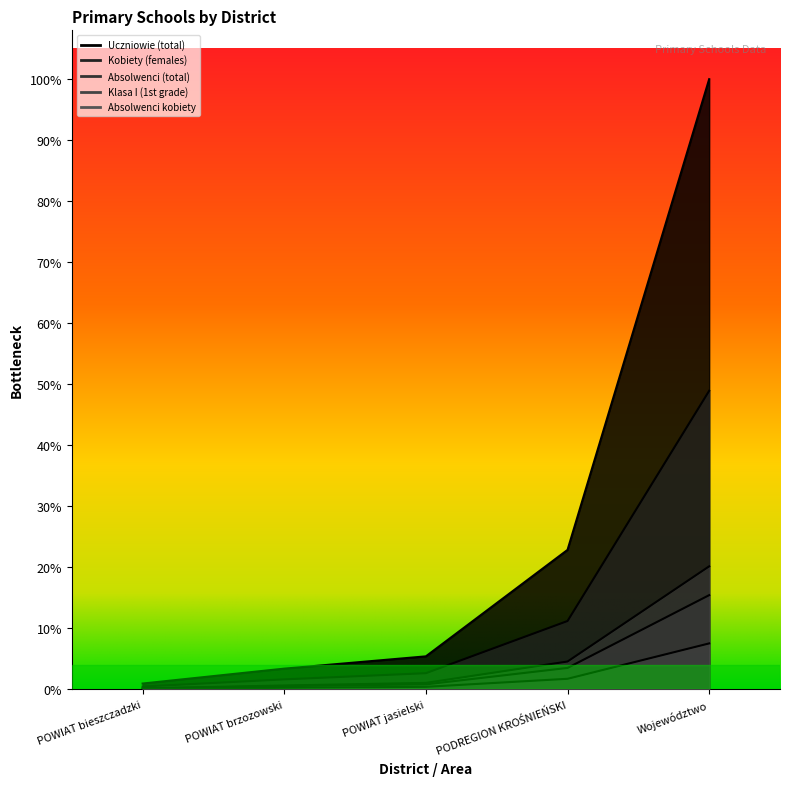

Where is Klasa I (1st grade) nearest to the value 13614?

PODREGION KROŚNIEŃSKI